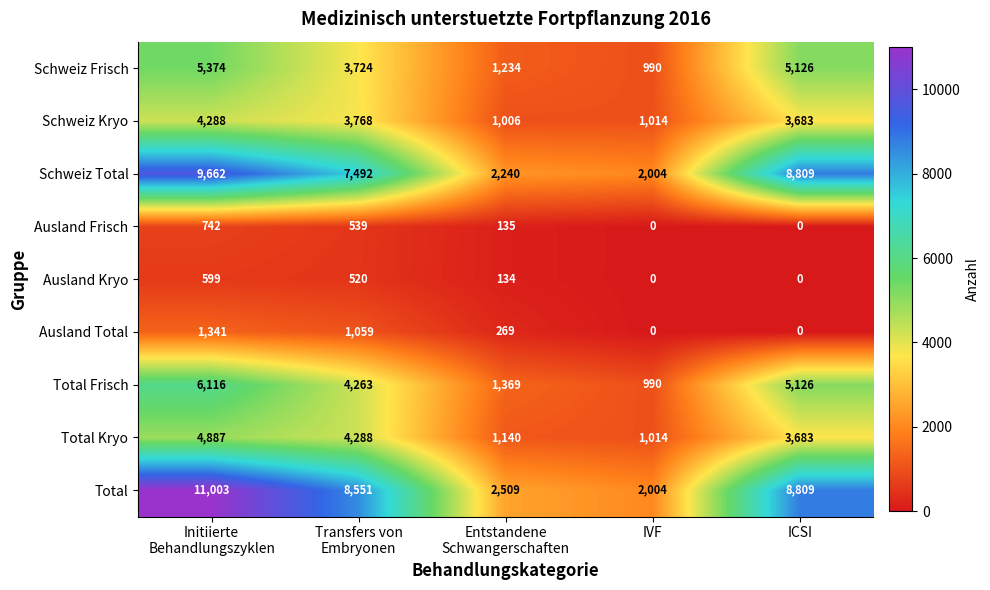

What is the greatest value displayed?

11003